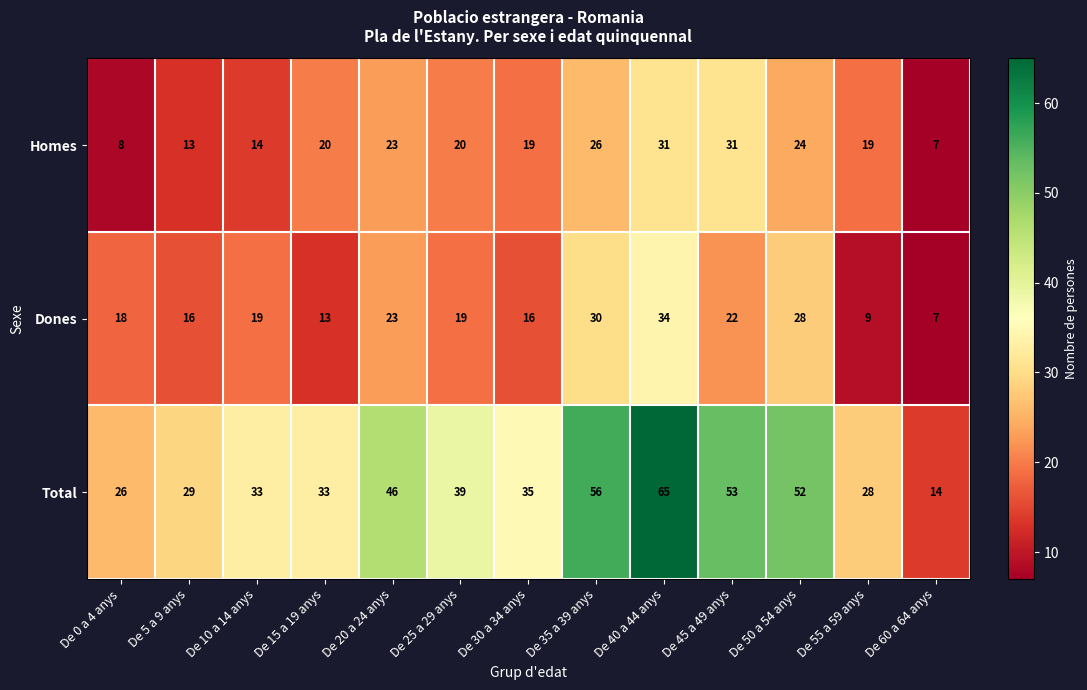

What is the sum of all Homes values?

255